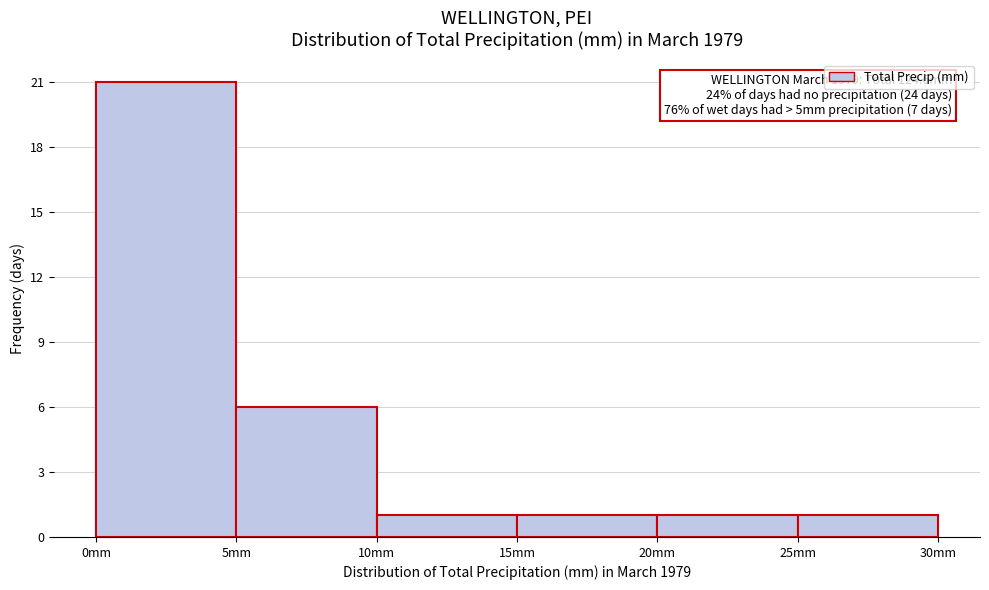

Which range on the x-axis has the tallest bar?

0 to 5